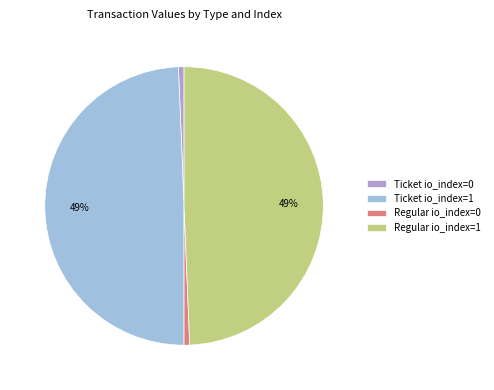

What percentage do Regular io_index=0 and Ticket io_index=0 together represent?

1.3%